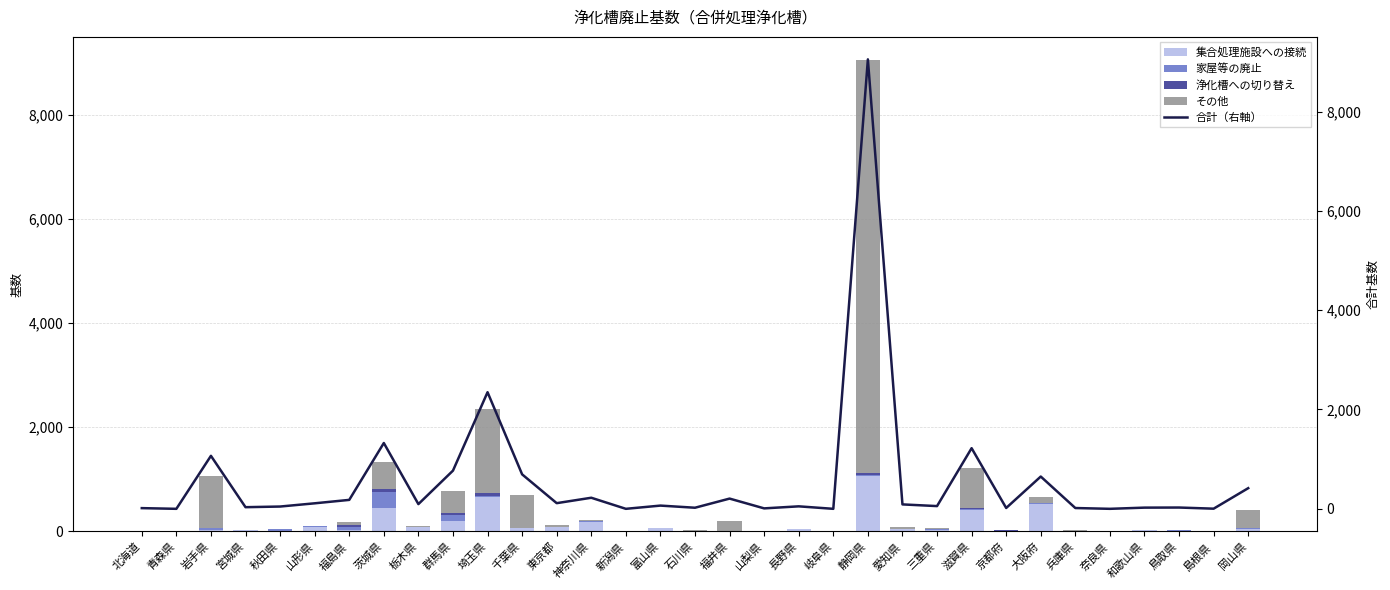

What is the label of the 2nd bar from the right?

島根県